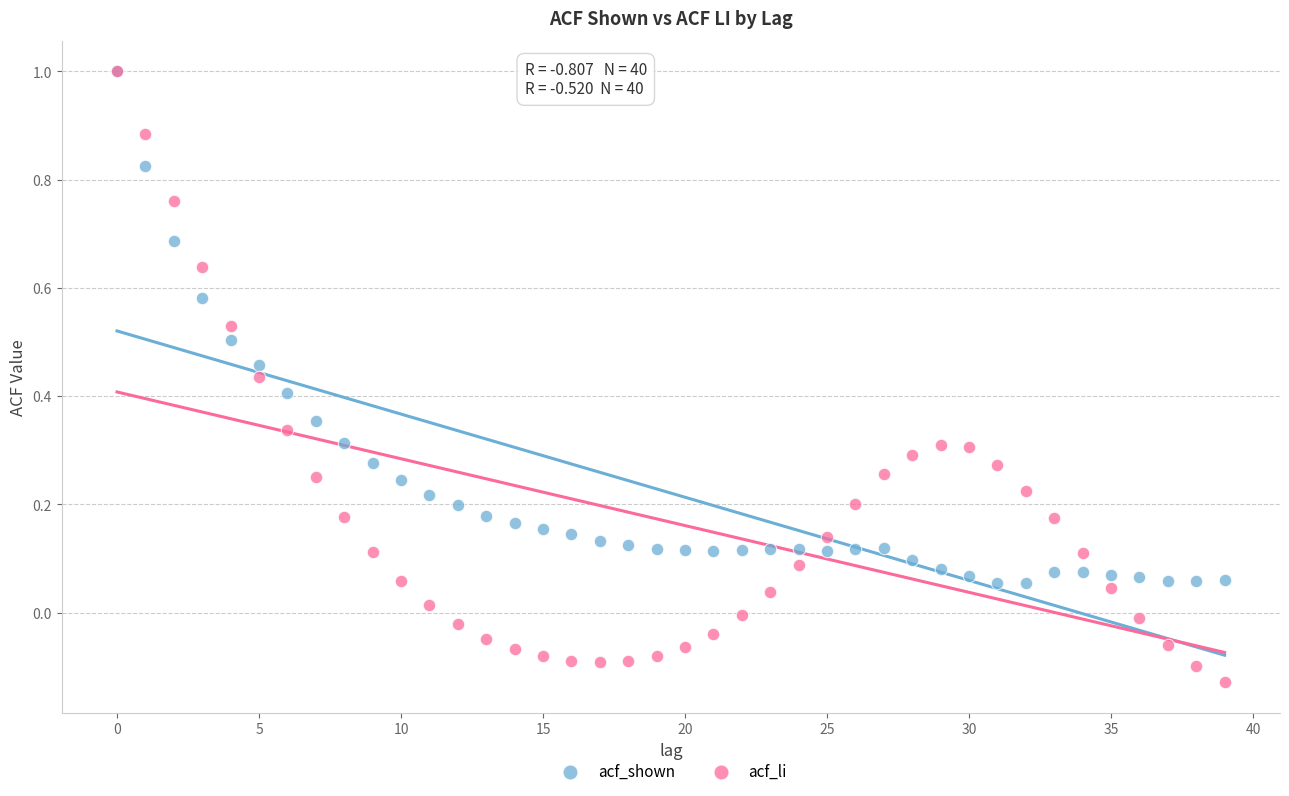

Which series contains the lowest Y value?

acf_li